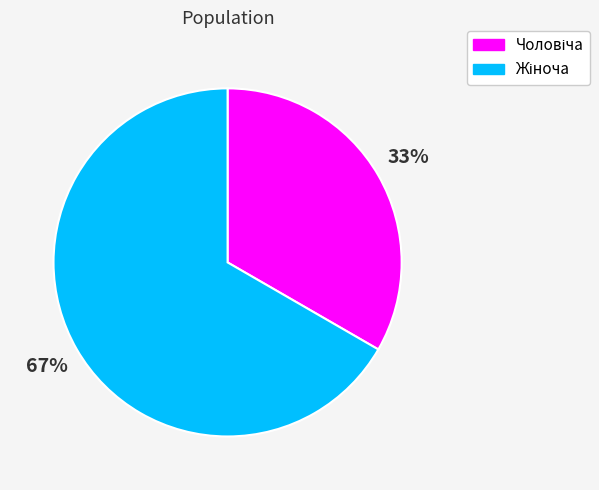

To the nearest percent, what is the average slice percentage?

50%